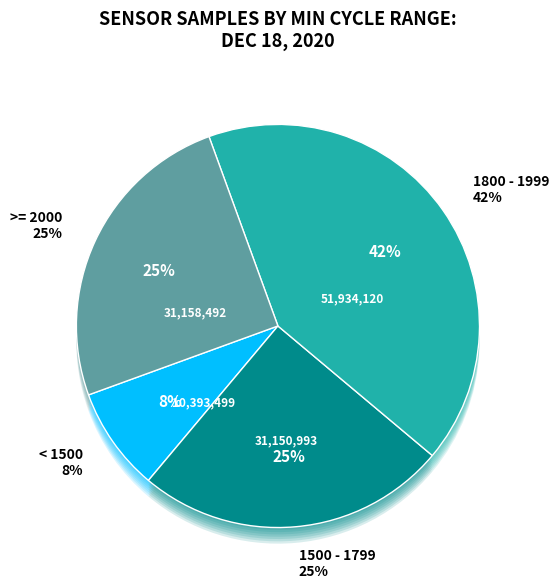

How many segments does this pie chart have?

12